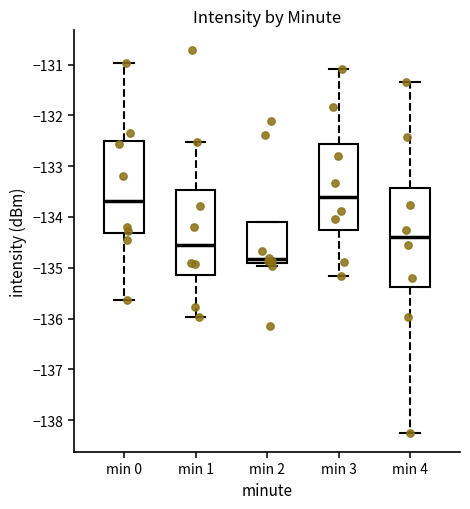

Where does the median line of the box for min 3 sit on the y-axis? The values are not printed on the chart, so give them approximately, as read against the axis.

-133.6